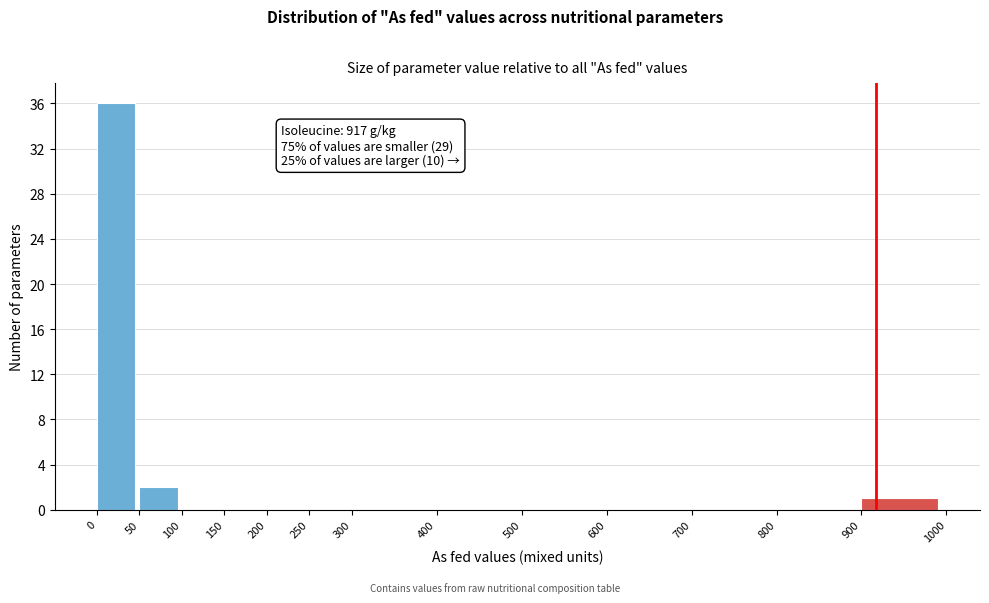

Which range on the x-axis has the tallest bar?

0 to 50